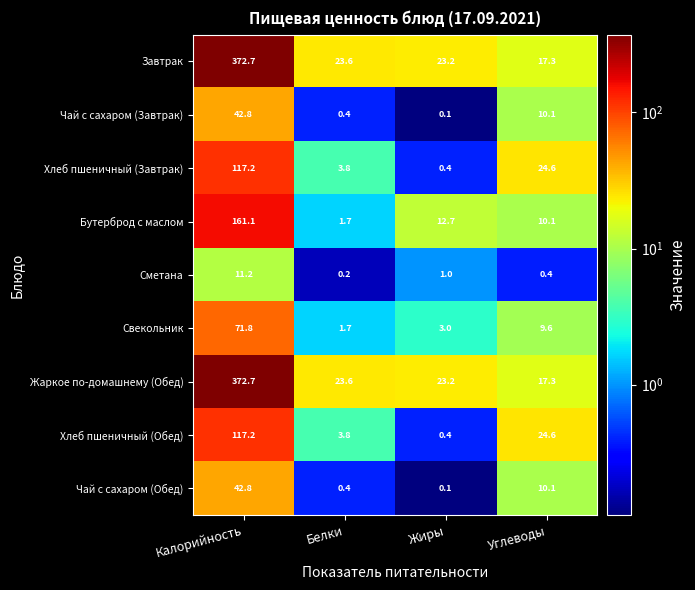

Is it true that Жаркое по-домашнему (Обед) equals 129.8 at Калорийность?

False